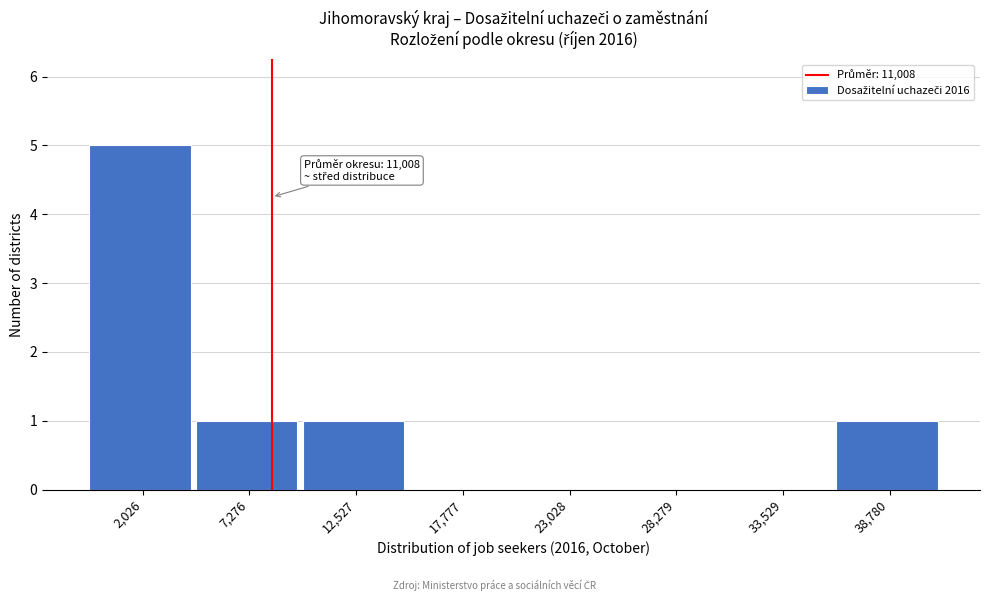

Reading left to right, transcribe all the data shown in this chart.

2,026=5	7,276=1	12,527=1	17,777=0	23,028=0	28,279=0	33,529=0	38,780=1